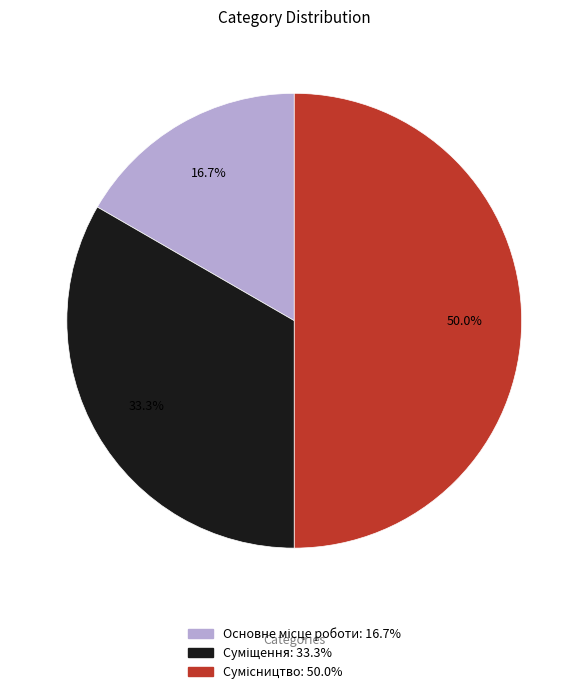

To the nearest percent, what portion does Основне місце роботи represent?

17%